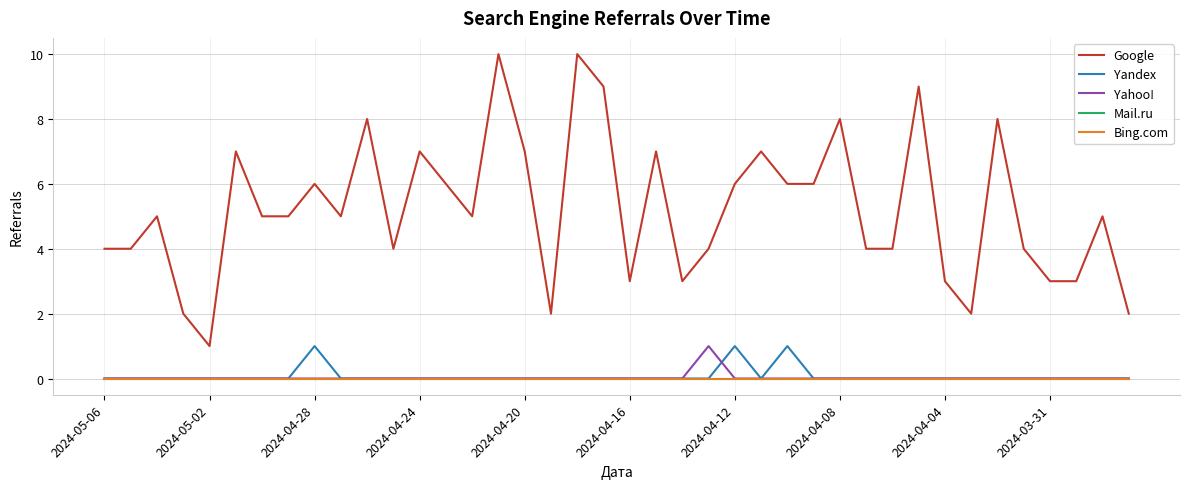

Does the chart display data point markers on the line(s)?

No